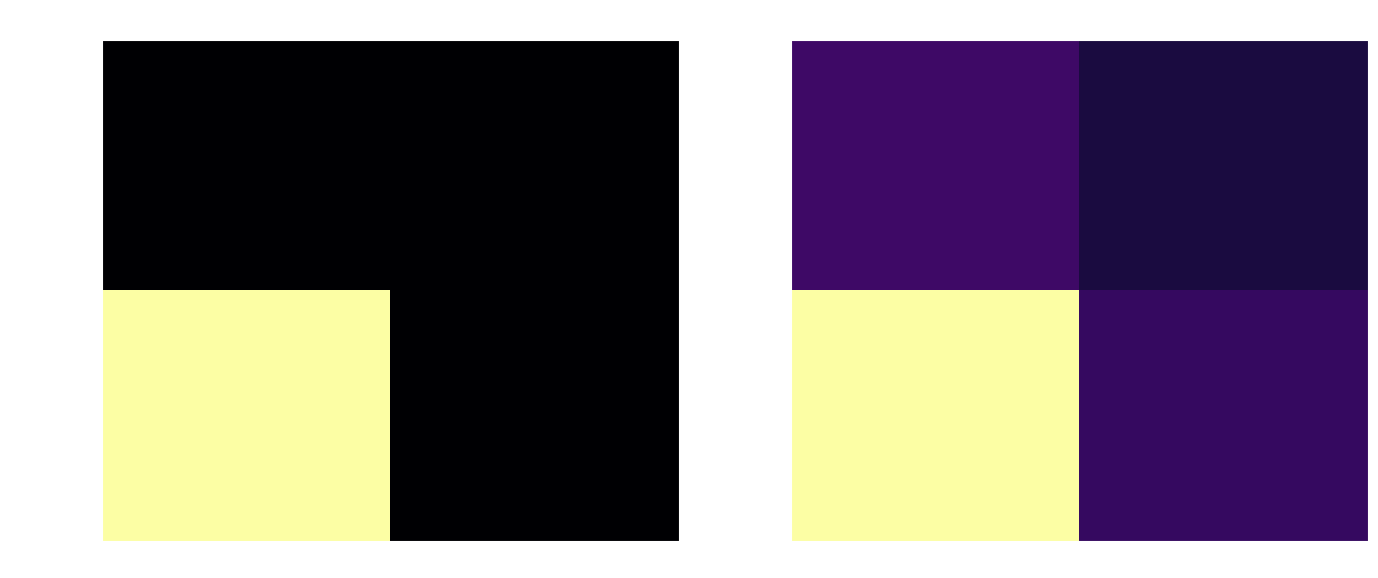

Is it true that bb58f59379… equals 1.5 at -1?

False